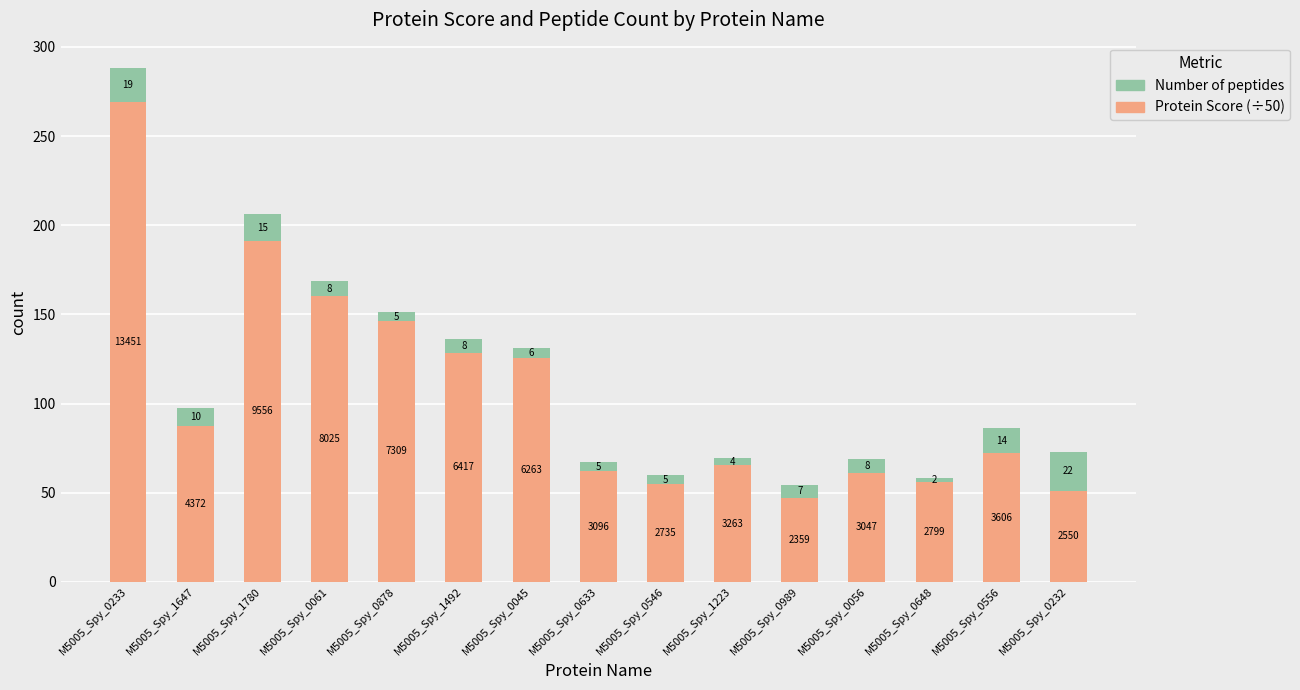

True or false: Protein Score (÷50) has a value of 116.6 at M5005_Spy_1223.

False